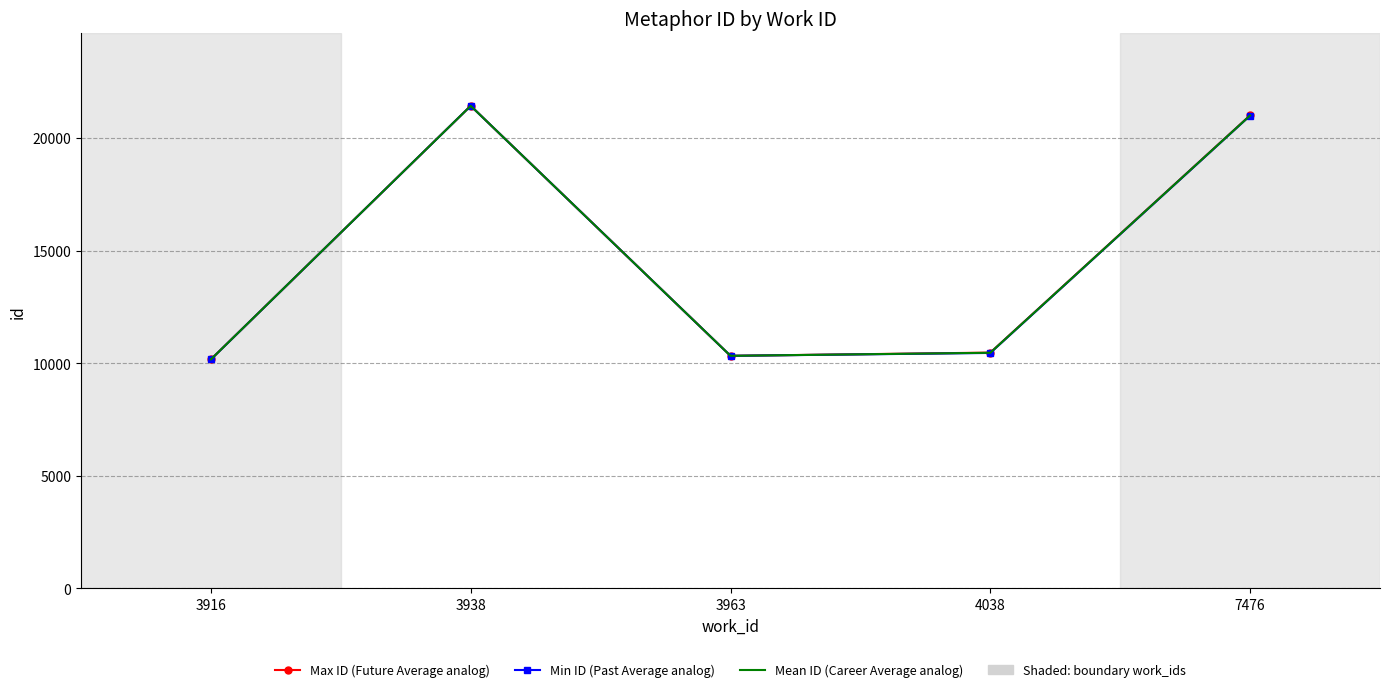

What is the total value across all series at 4038?

31387.5